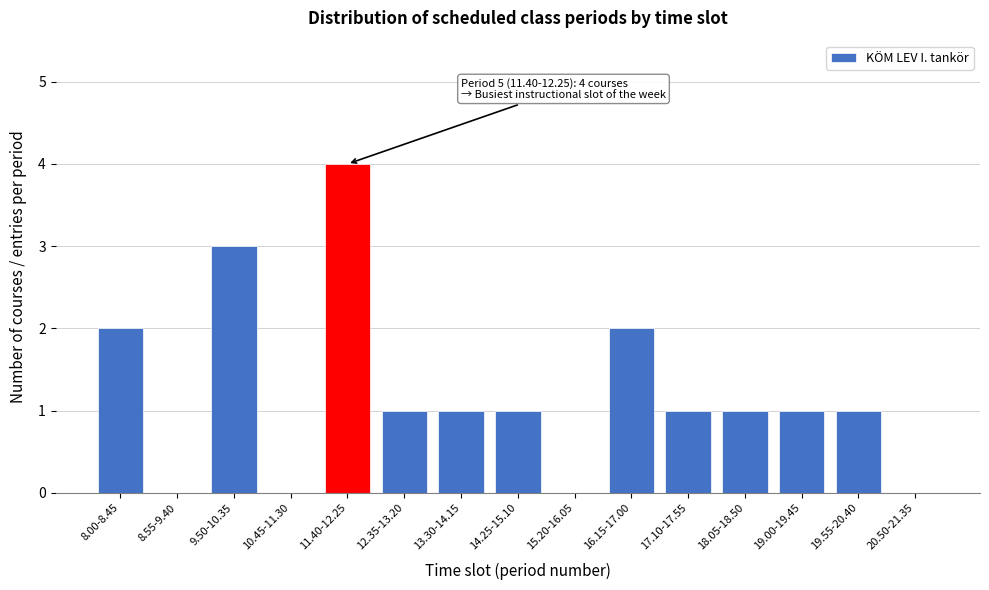

Reading left to right, extract all data points from this chart.

8.00-8.45=2	8.55-9.40=0	9.50-10.35=3	10.45-11.30=0	11.40-12.25=4	12.35-13.20=1	13.30-14.15=1	14.25-15.10=1	15.20-16.05=0	16.15-17.00=2	17.10-17.55=1	18.05-18.50=1	19.00-19.45=1	19.55-20.40=1	20.50-21.35=0